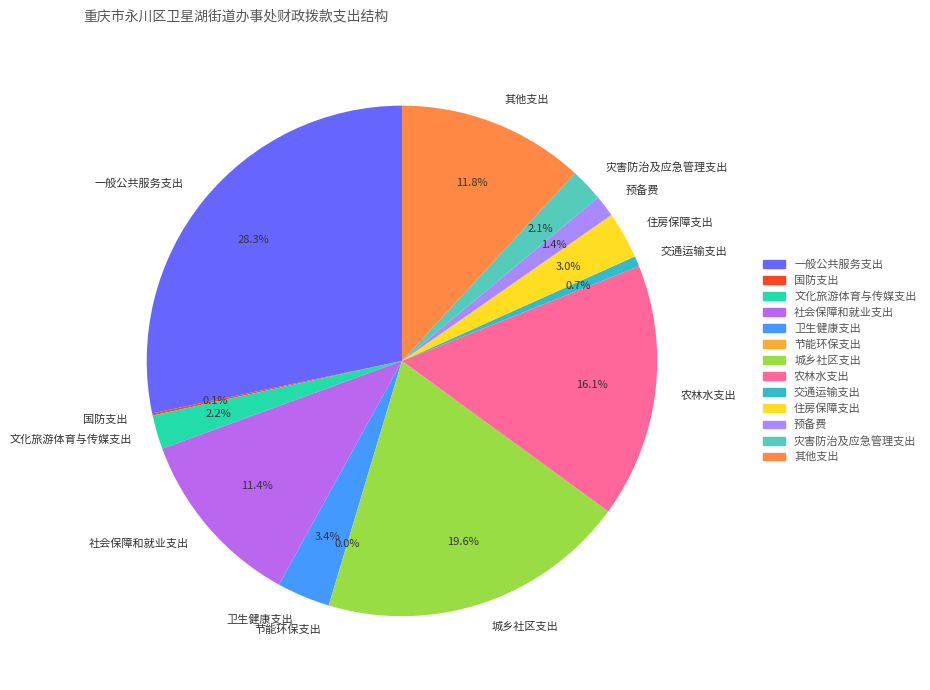

Combined, do 卫生健康支出 and 一般公共服务支出 account for over 50%?

No